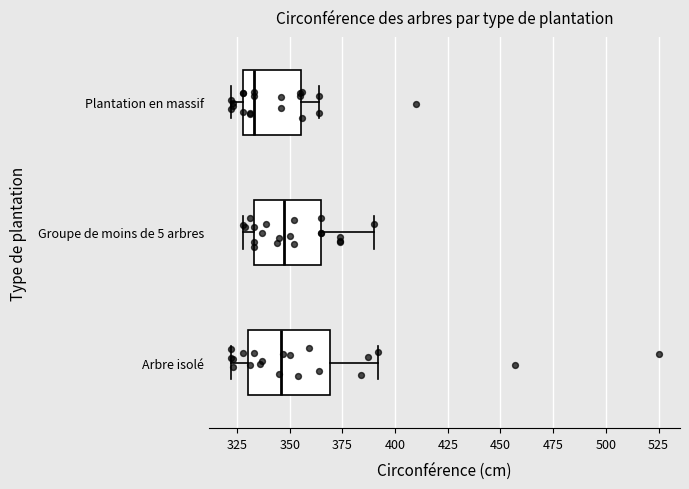

Reading bottom to top, read every box against the x-axis: the position of its median line, the range the box covers, and the ends of its whiskers. The values are not printed on the chart, so give them approximately, as read against the axis.

Arbre isolé: median 345, box 330 to 370, whiskers 320 to 390
Groupe de moins de 5 arbres: median 350, box 335 to 365, whiskers 330 to 390
Plantation en massif: median 335, box 330 to 355, whiskers 320 to 365